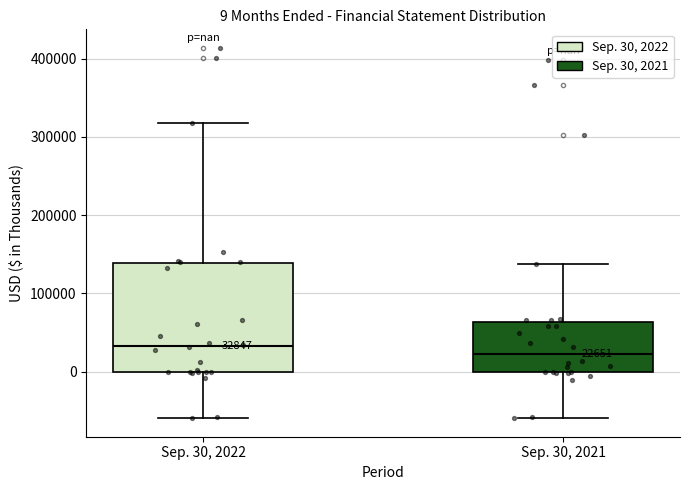

Which box has the highest median line?

Sep. 30, 2022